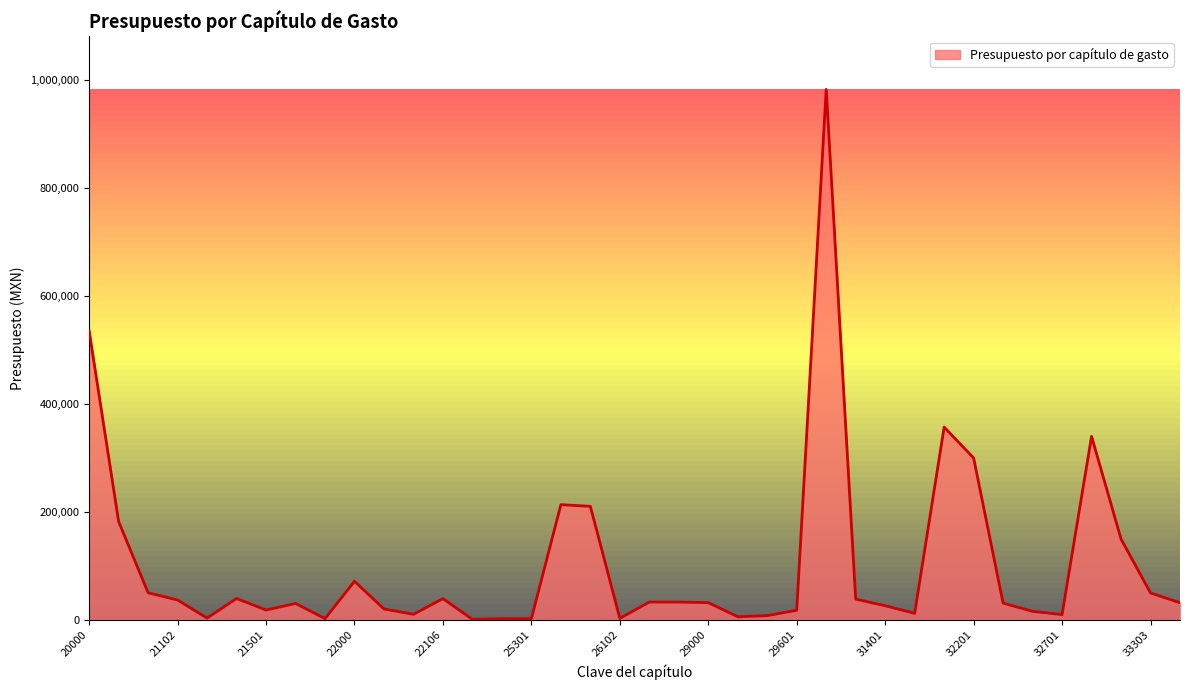

What is the greatest value displayed?

982504